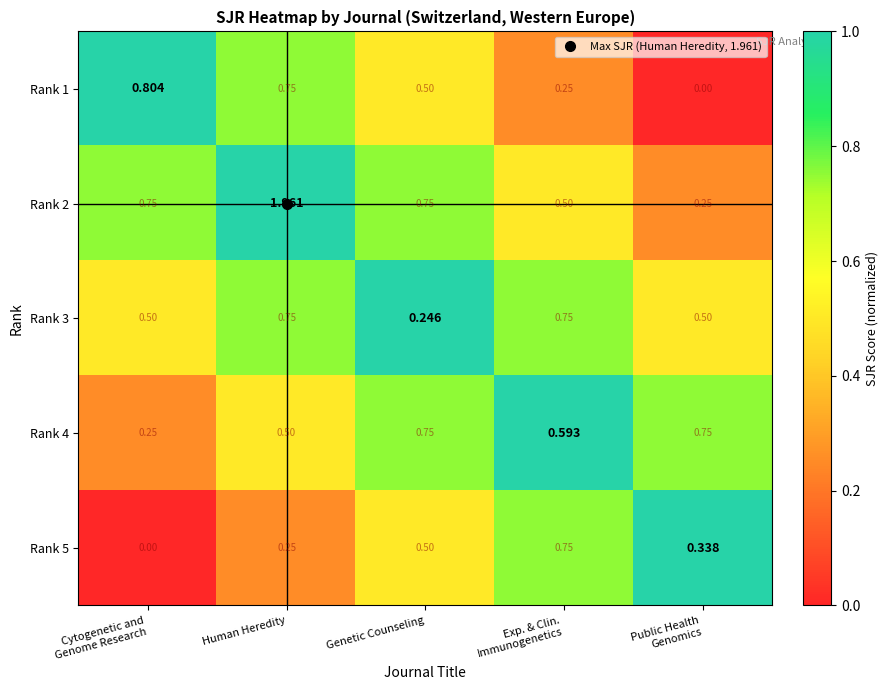

Which category has the highest value across all series?

Human Heredity